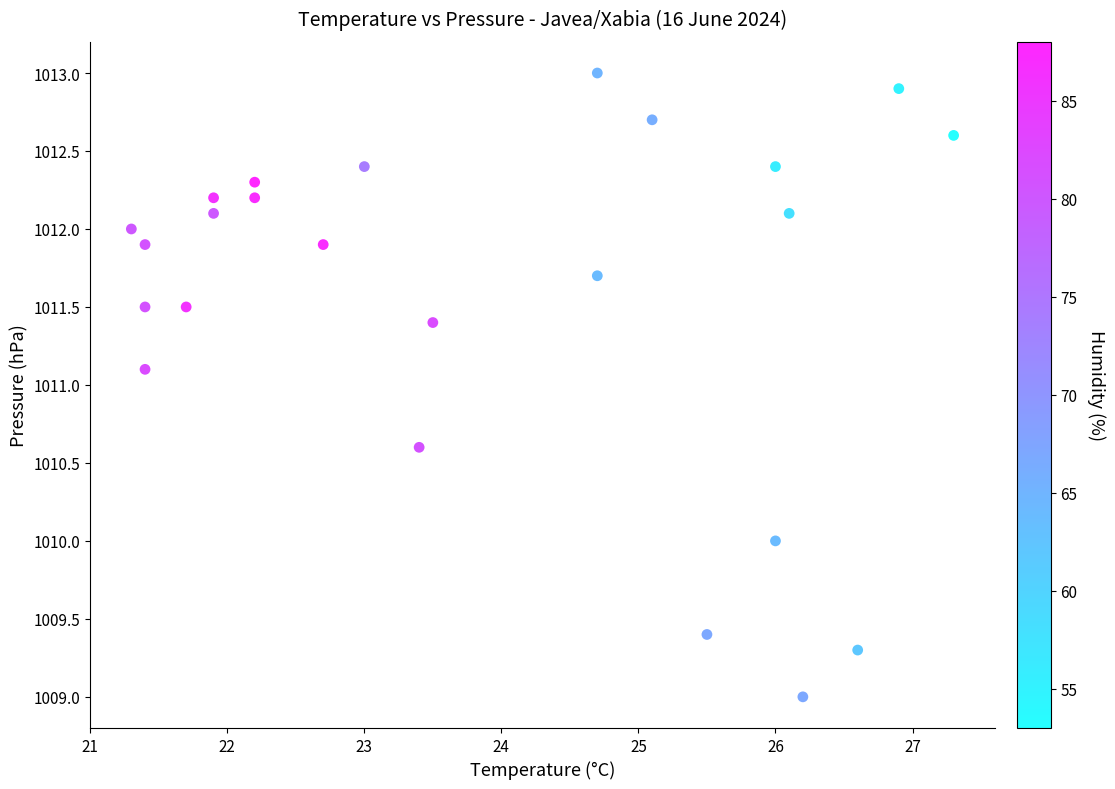

What Y value in the scatter plot is closest to 1011?

1011.1